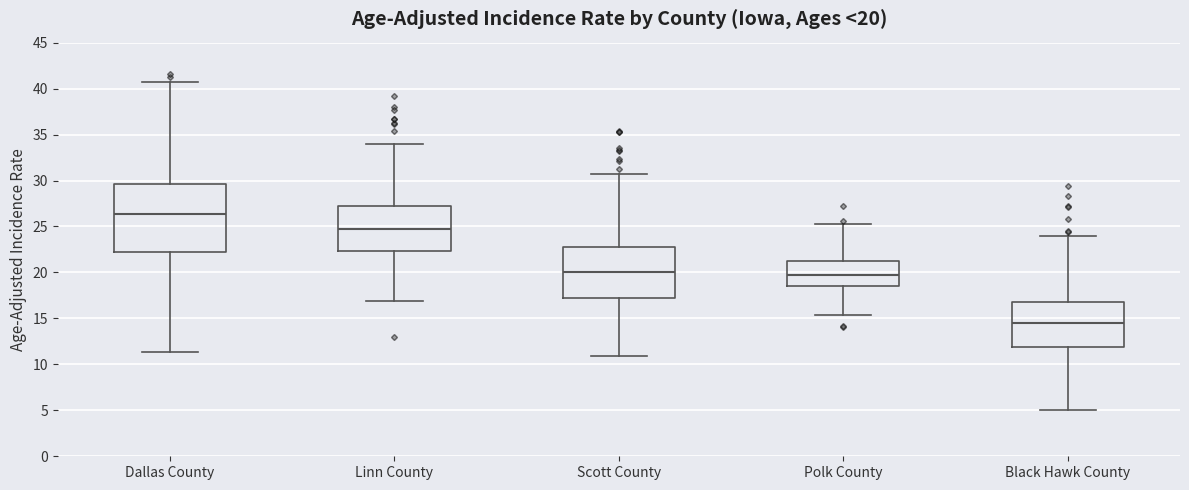

Which box is the tallest, from its lower edge to its upper edge?

Dallas County